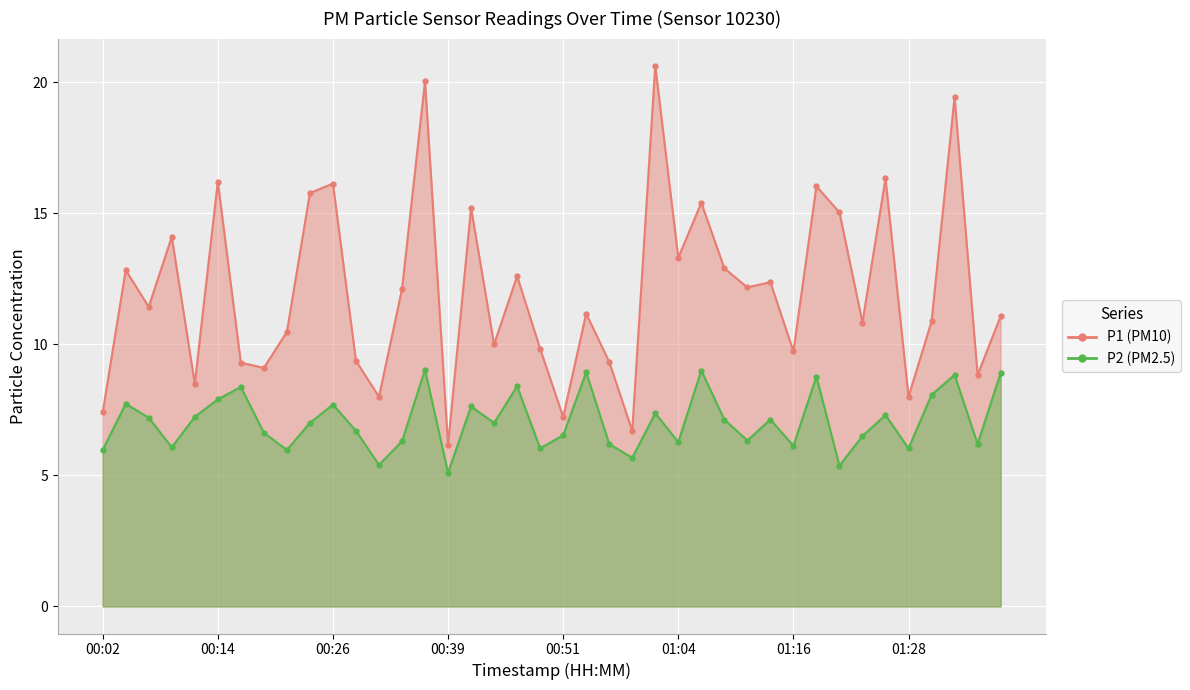

How many values in the P2 series exceed 7?

19